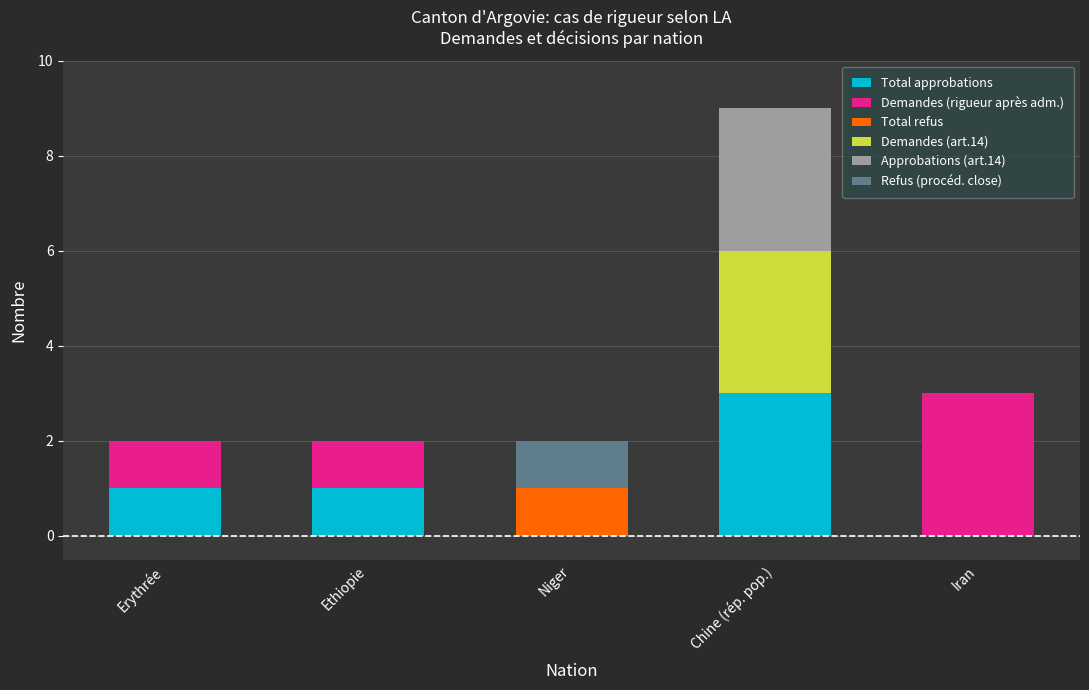

What is the total value across all series at Niger?

2